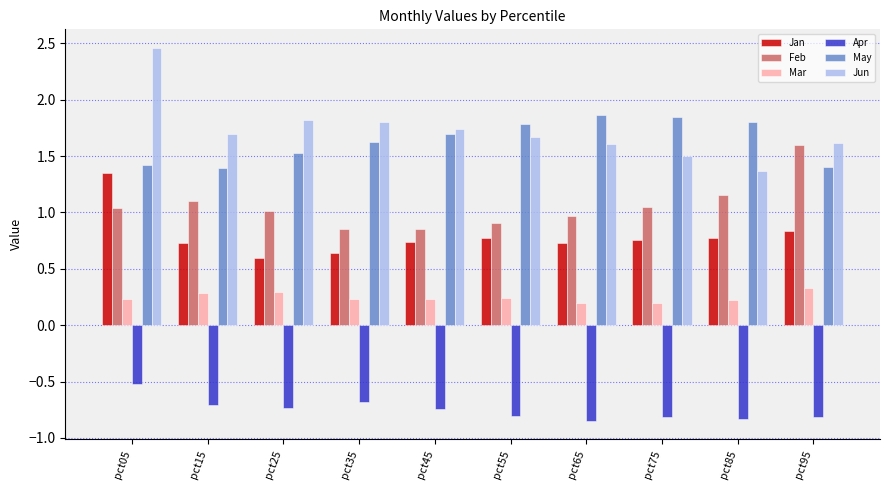

List the series in order of their peak value, lowest first.

Apr, Mar, Jan, Feb, May, Jun